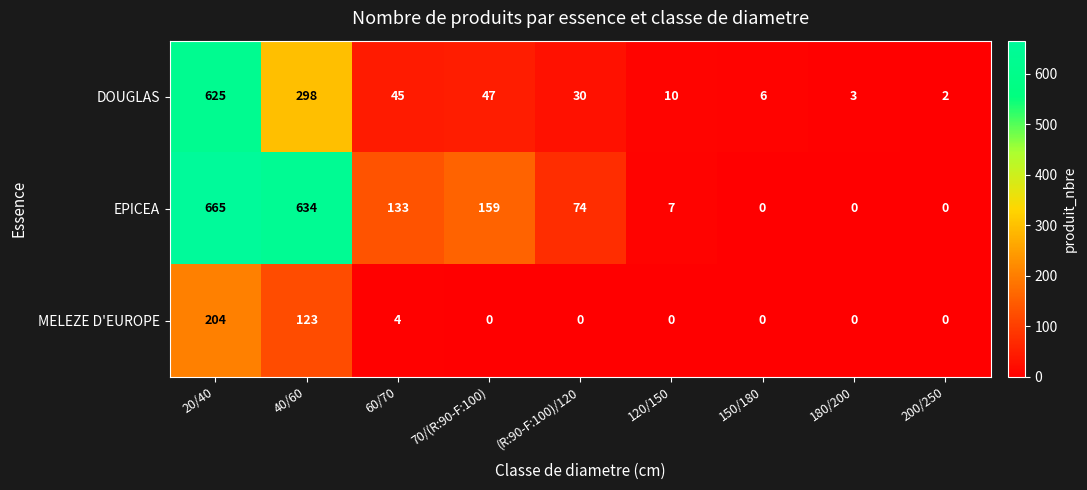

The value of MELEZE D'EUROPE at 120/150 is 0. True or false?

True